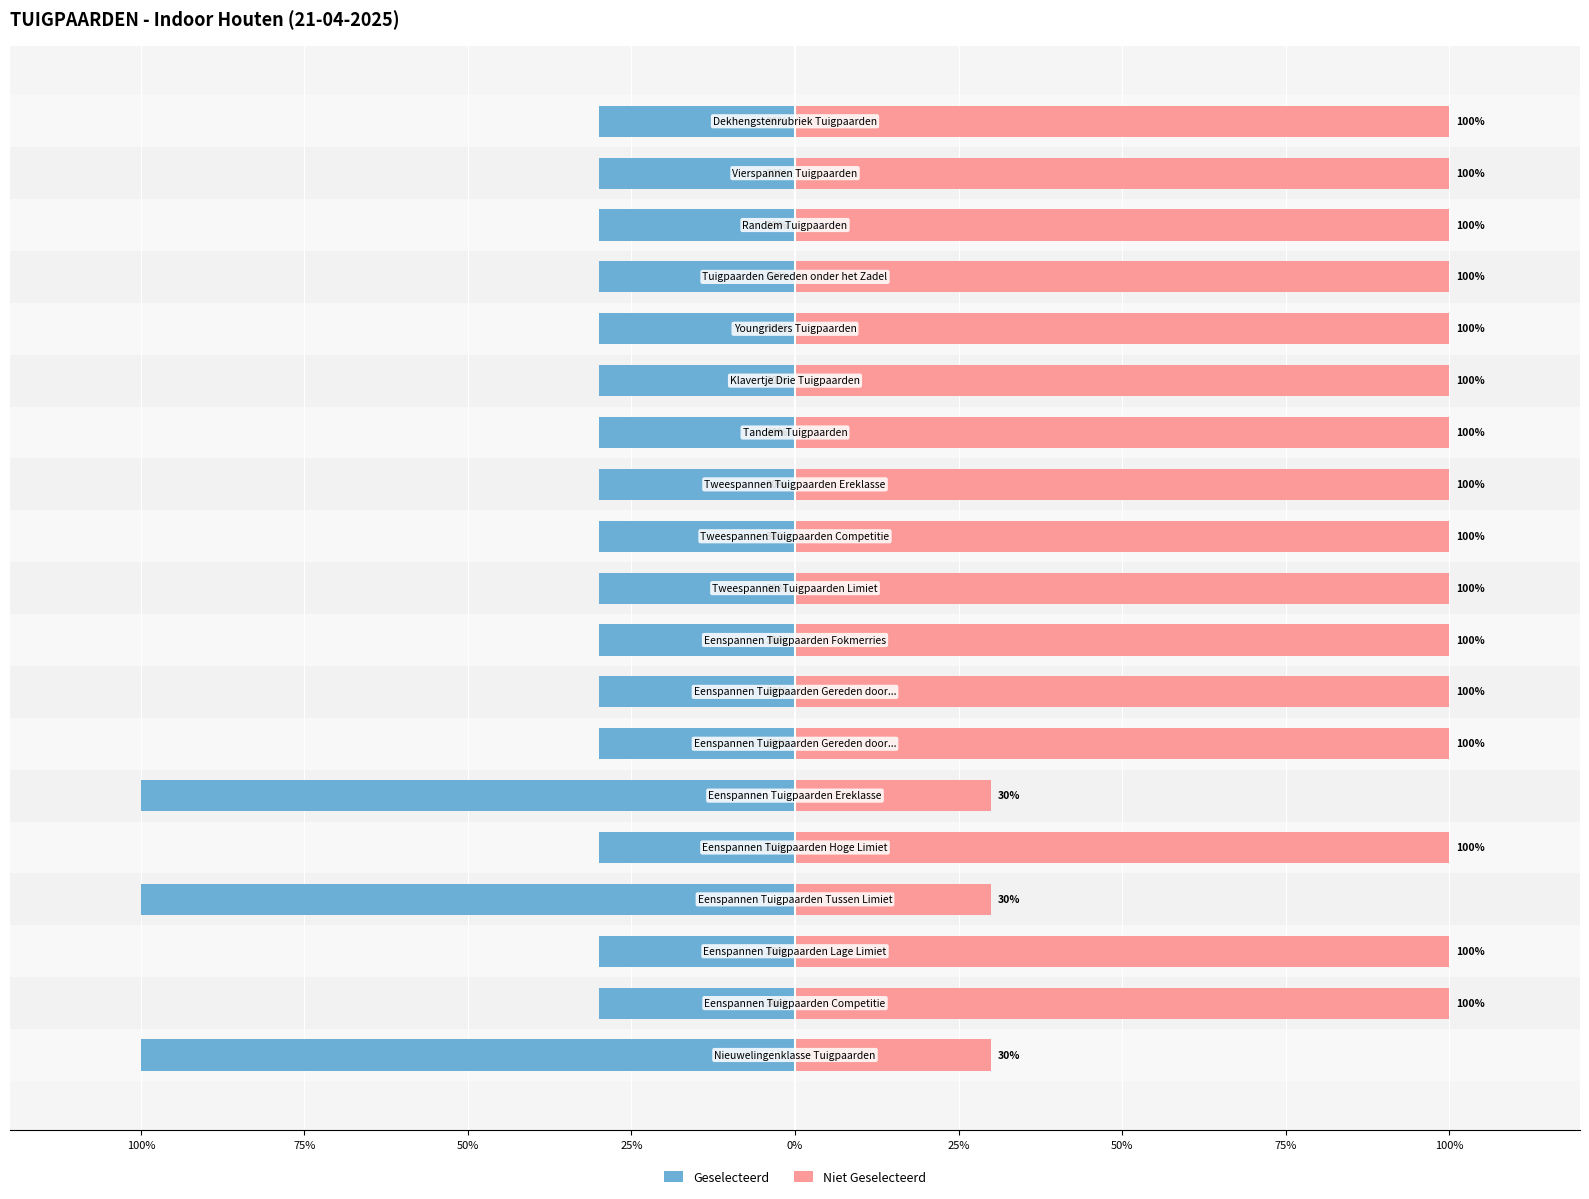

Which series has the widest spread of values?

Geselecteerd